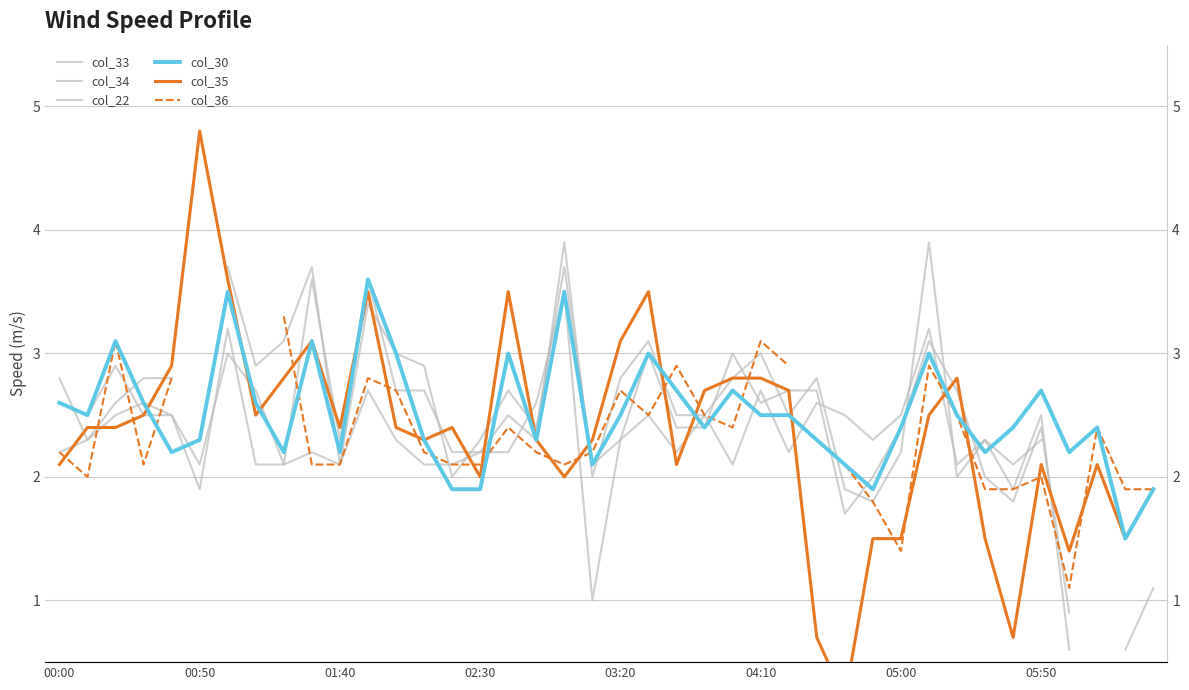

The value of col_36 at 13 is 3.6. True or false?

False